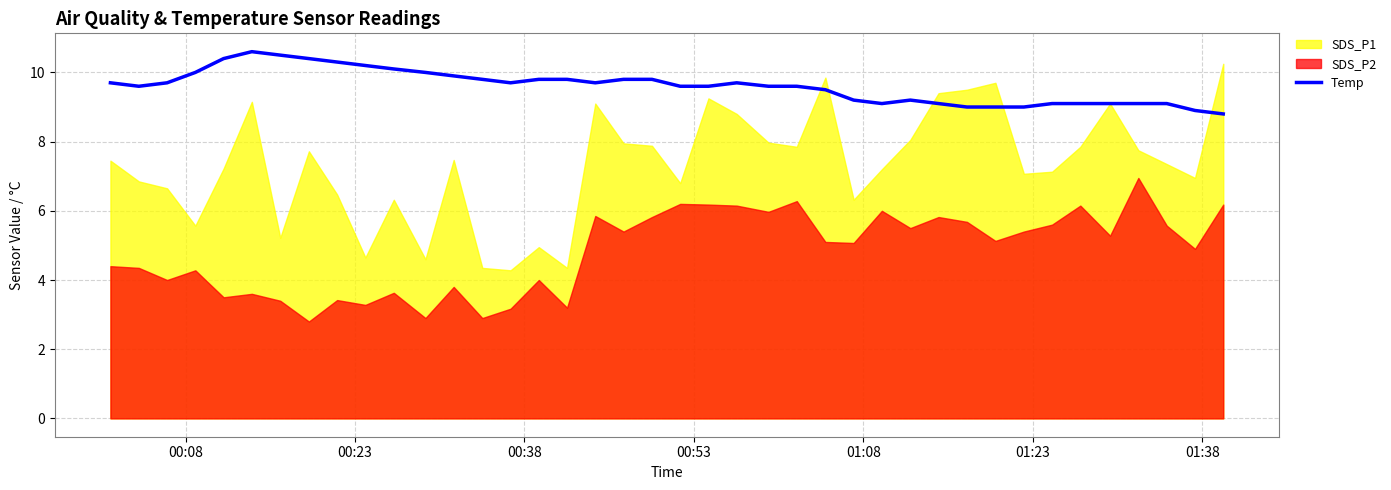

What is the lowest value of the Temp series?

8.8